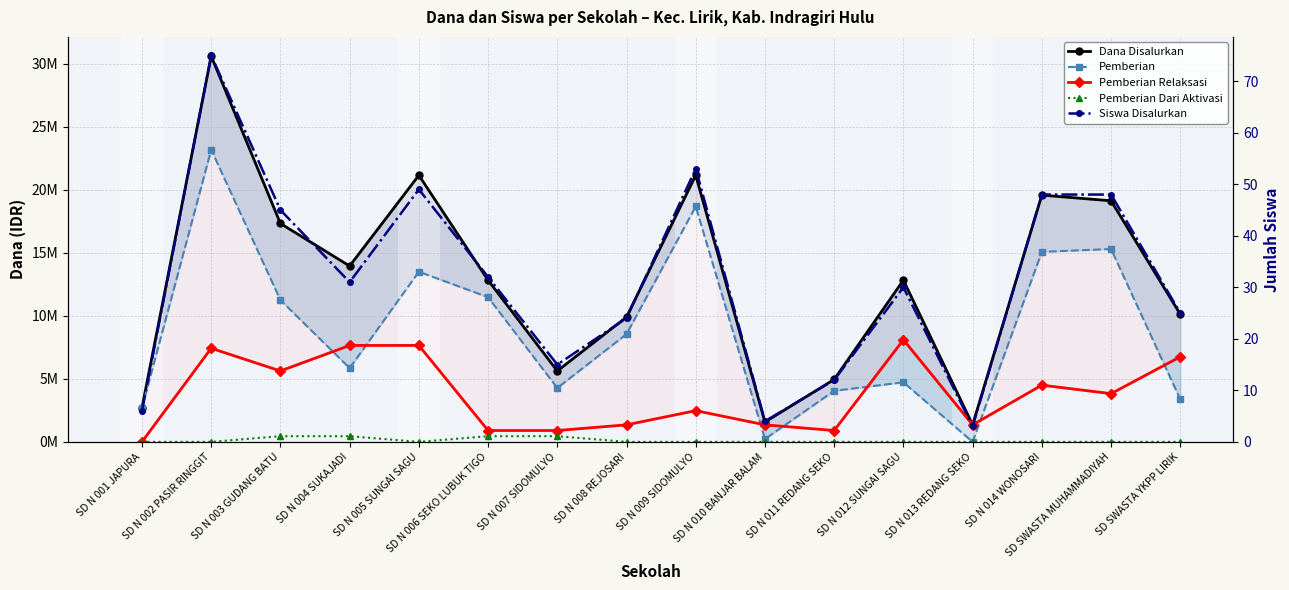

Rank the series by their maximum value, from lowest to highest.

Siswa Disalurkan, Pemberian Dari Aktivasi, Pemberian Relaksasi, Pemberian, Dana Disalurkan